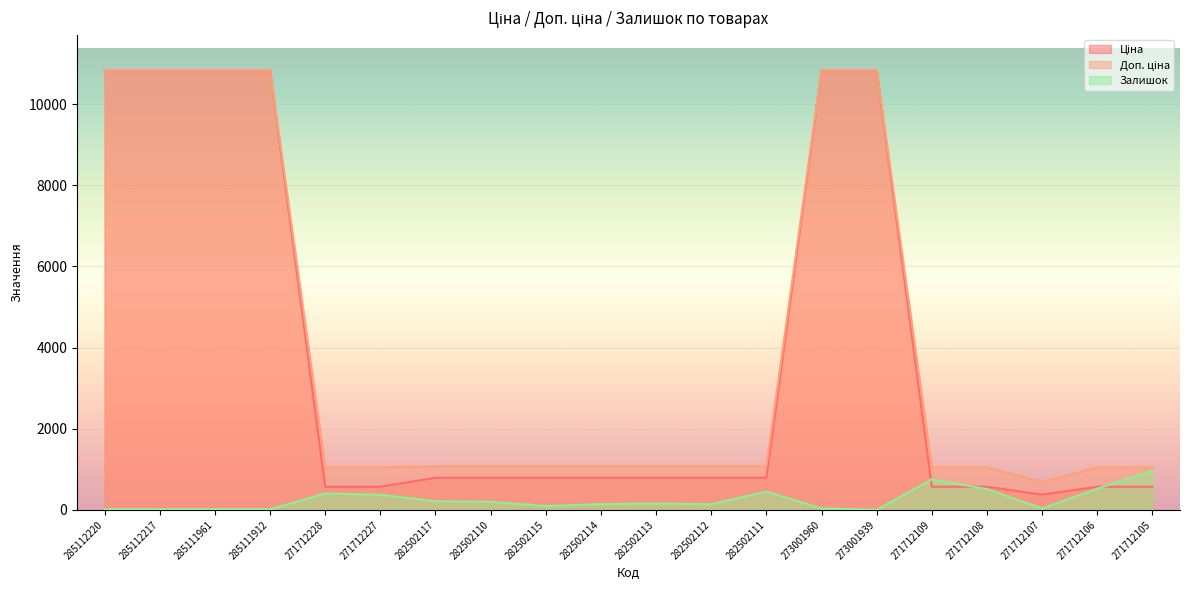

Does the chart display data point markers on the line(s)?

No